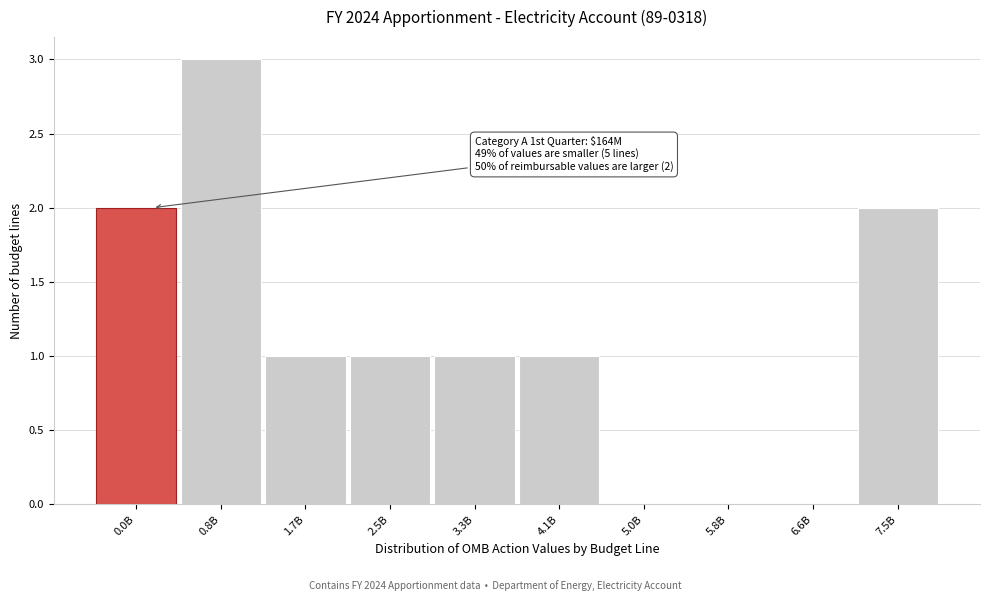

Reading right to left, what are all the values shown in this chart?

7.5B=2	6.6B=0	5.8B=0	5.0B=0	4.1B=1	3.3B=1	2.5B=1	1.7B=1	0.8B=3	0.0B=2